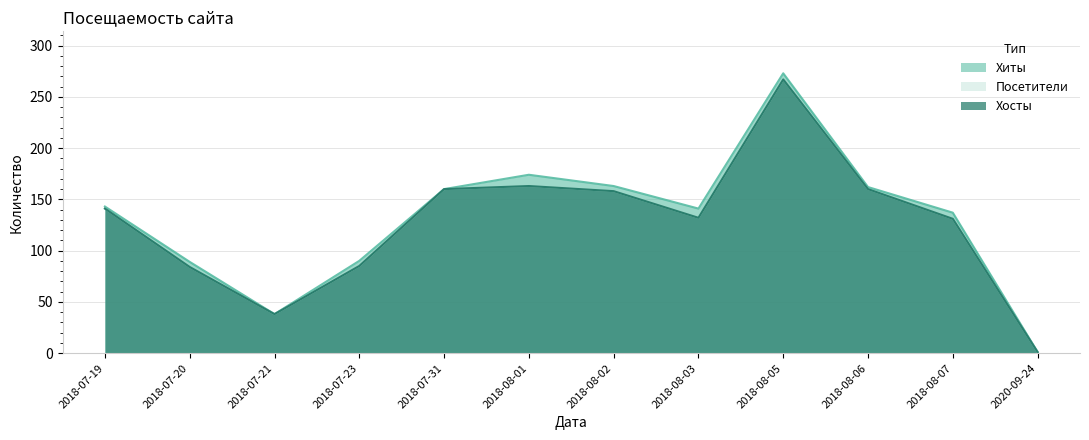

At which label does Хосты reach its peak?

2018-08-05